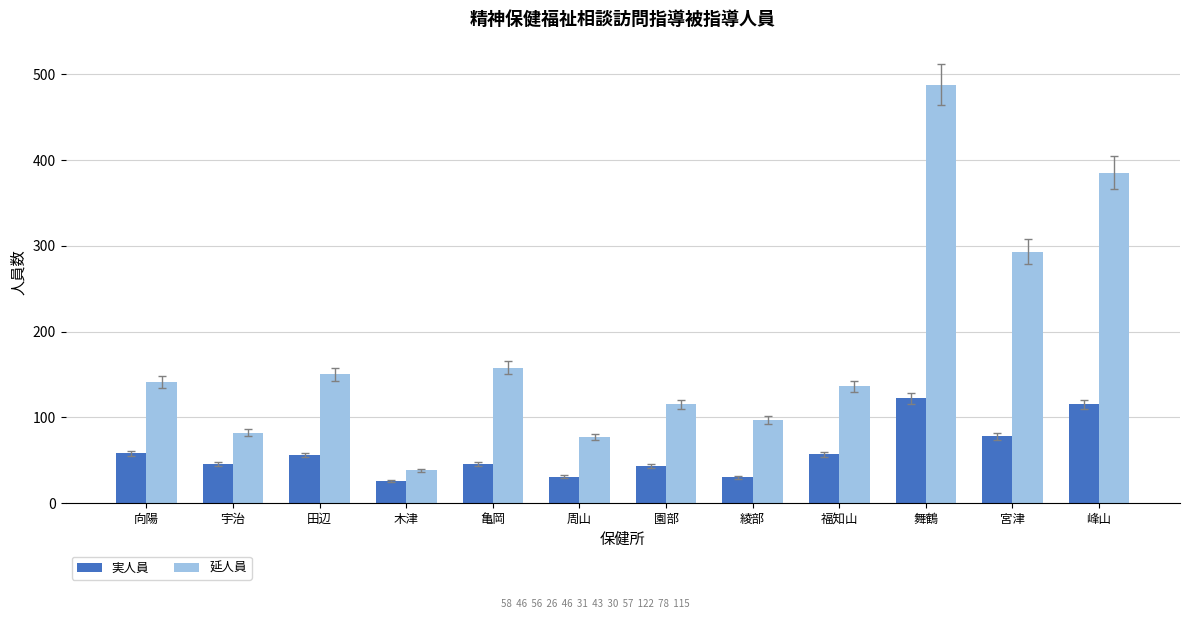

Is the value of 延人員 at 綾部 greater than the value of 実人員 at 亀岡?

Yes